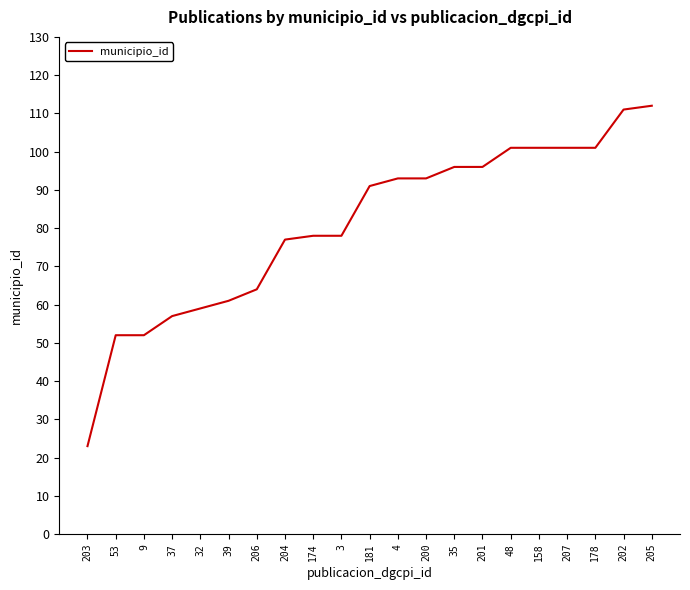

True or false: the data shows 21 at 201.

False